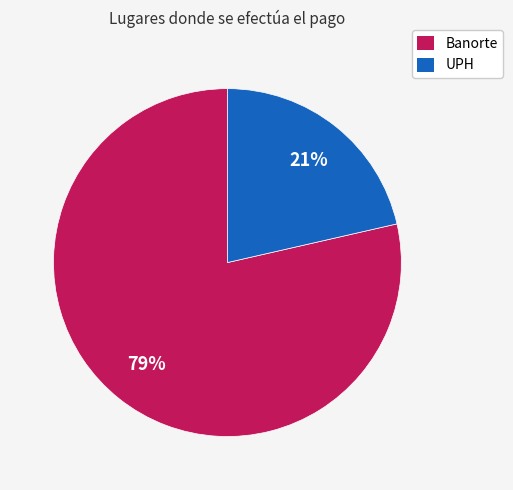

Count the number of slices in the pie.

2